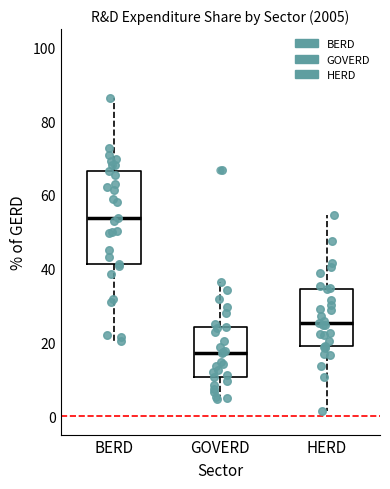

Which box has the lowest median line?

GOVERD